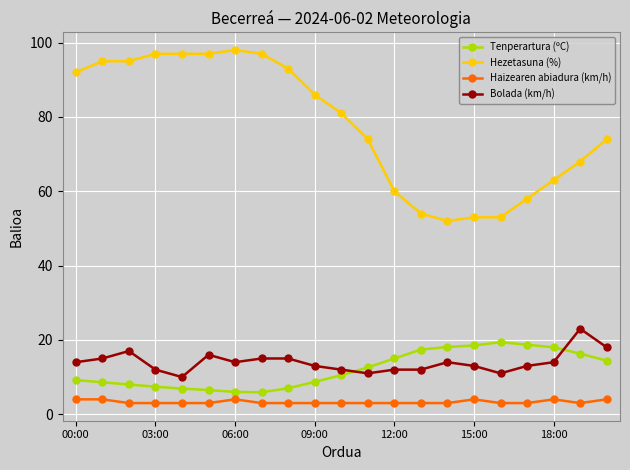

At how many categories does at least one series exceed 37?

21